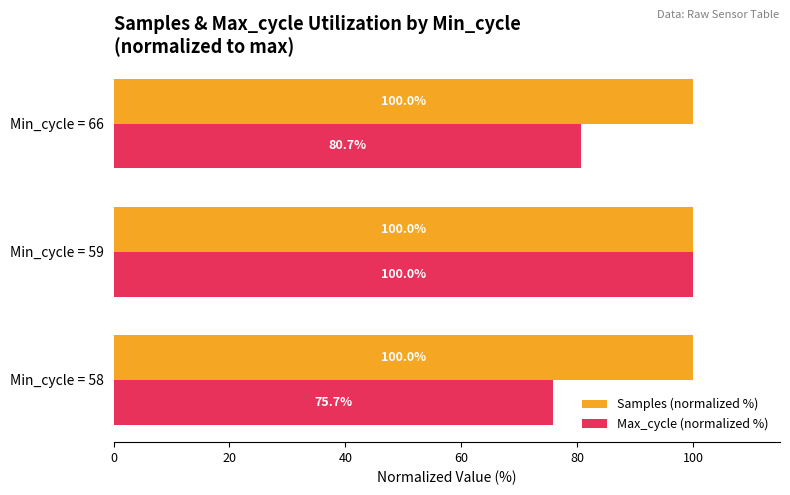

At how many categories does at least one series exceed 91?

3